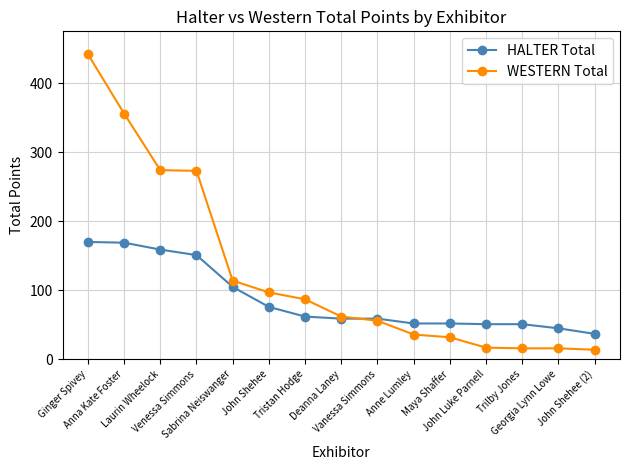

How many values in the WESTERN Total series are below 62?

7